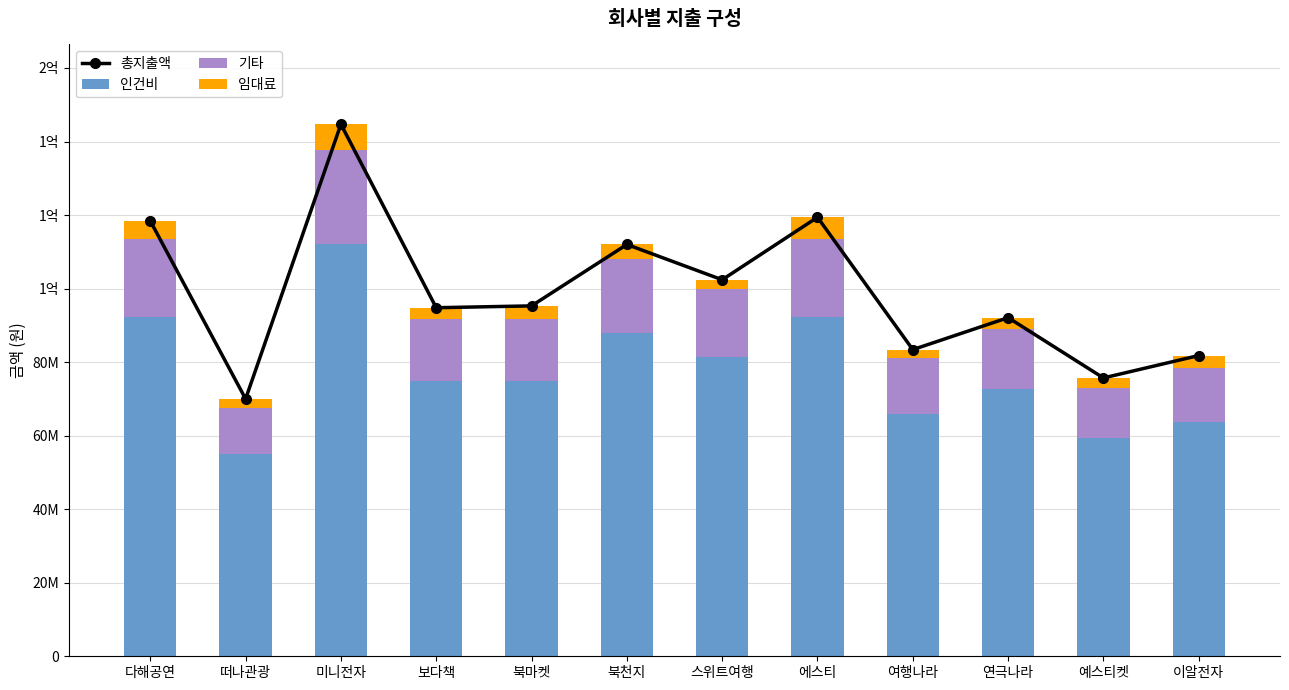

What is the smallest value displayed?

2400000